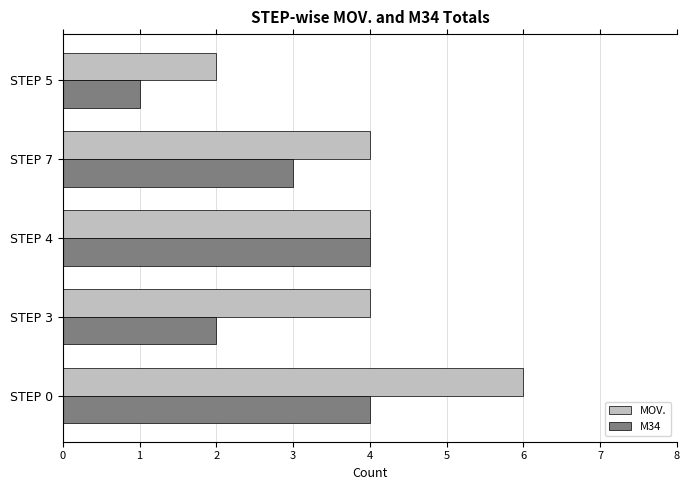

Which series has the widest spread of values?

MOV.